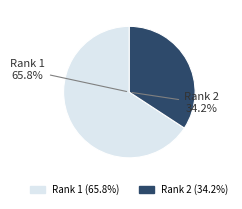

To the nearest percent, what is the difference between the Eurasian Journal of Mathematical and Computer Science and International Journal of Mathematics and Computer Science slice percentages?

32%